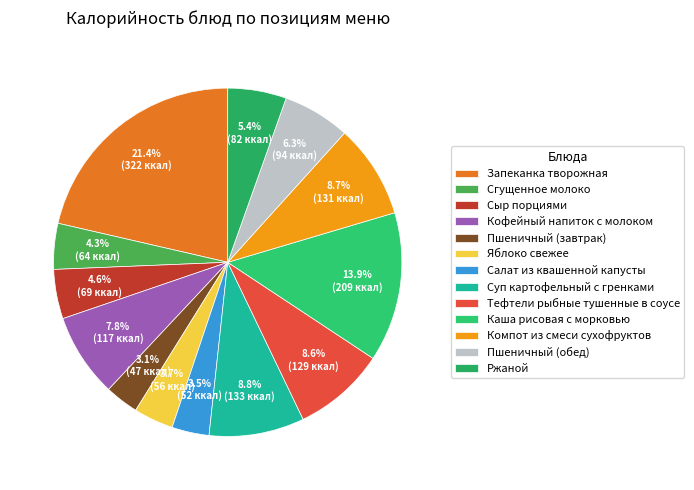

Is Пшеничный (завтрак) the majority of the pie?

No